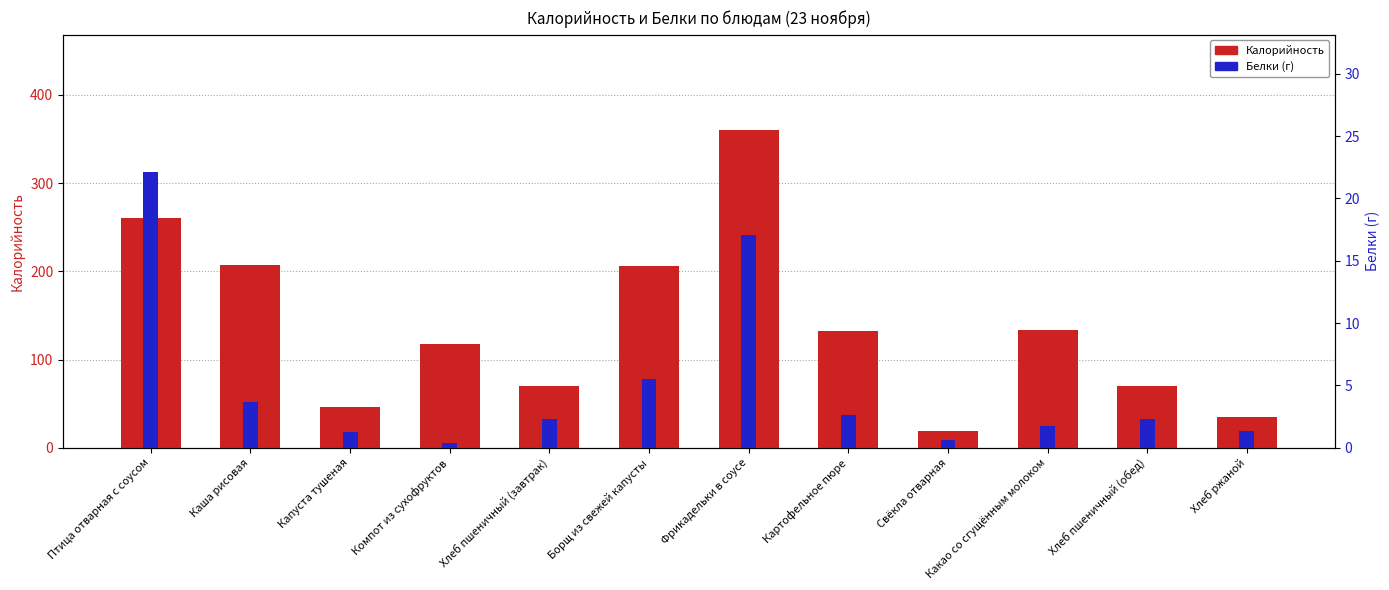

Which has a higher value, Борщ из свежей капусты or Птица отварная с соусом?

Птица отварная с соусом